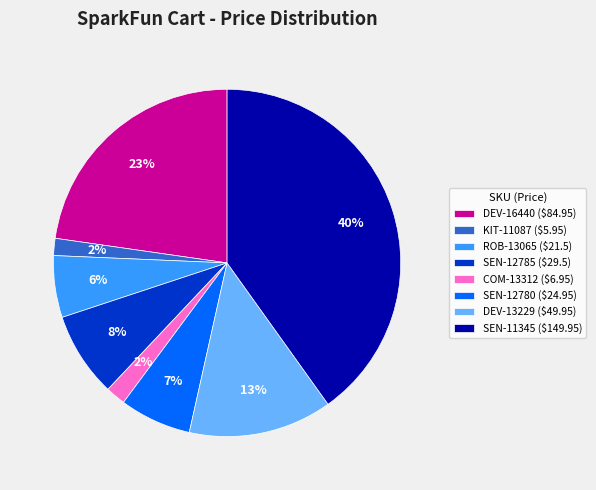

What percentage is the DEV-13229 slice, to the nearest percent?

13%